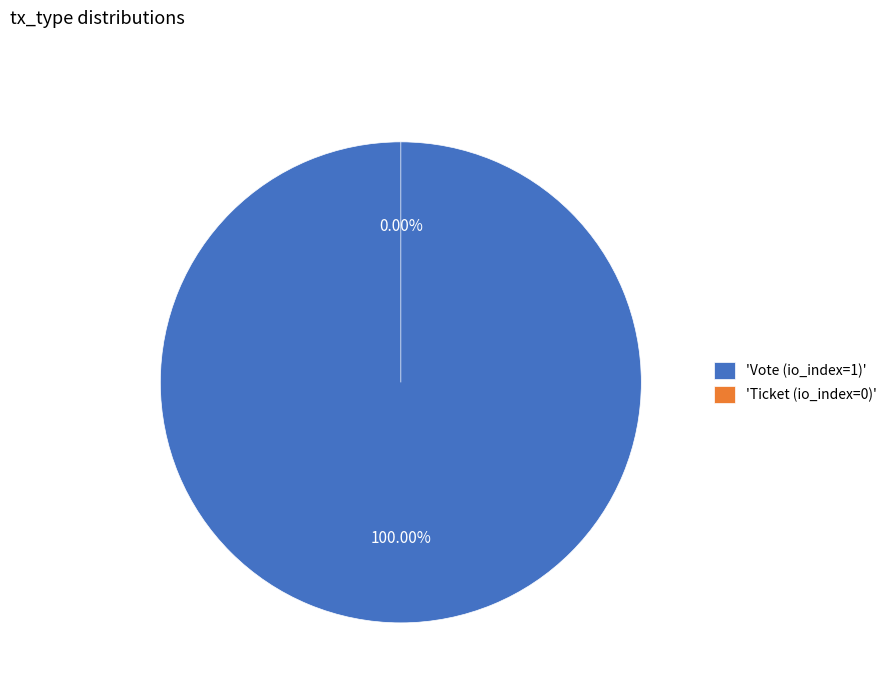

Combined, what portion of the pie is Ticket (io_index=0) and Vote (io_index=1)?

100.0%